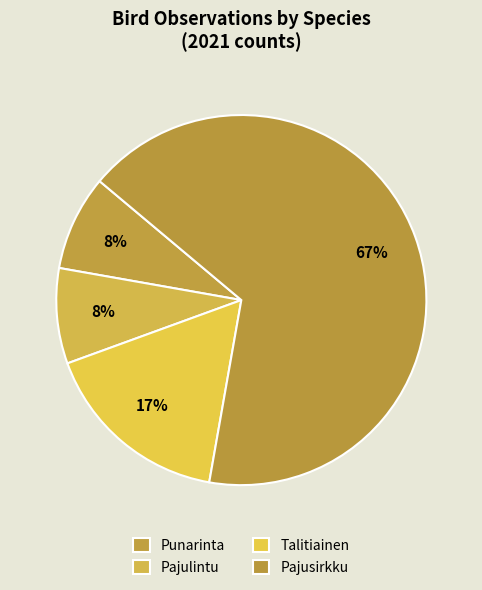

Is it true that Punarinta is 8% of the pie?

True